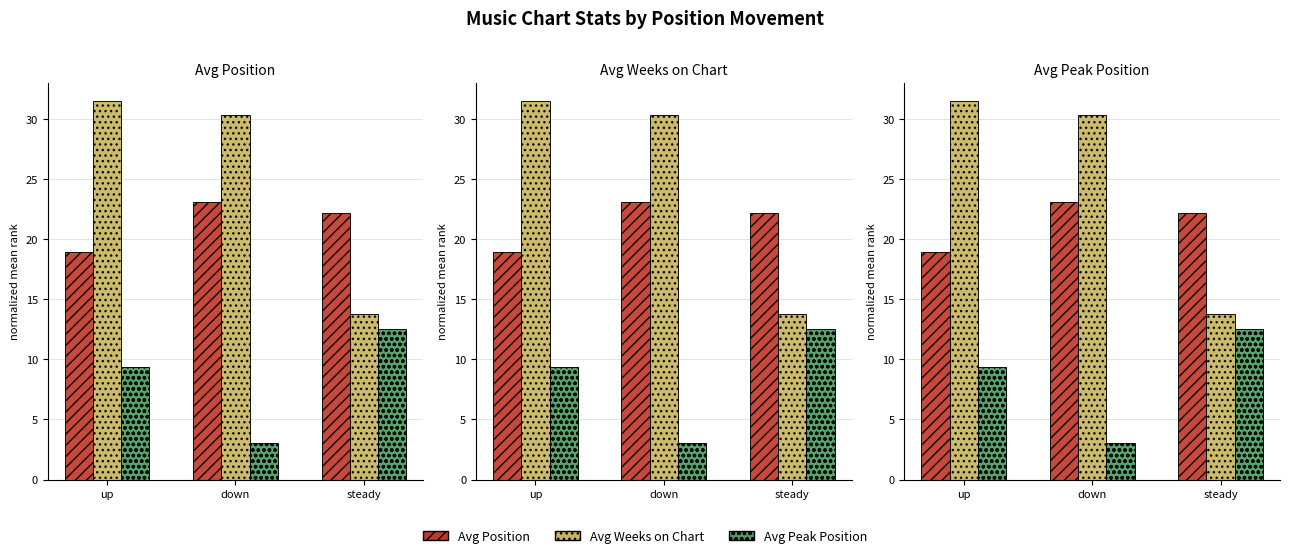

What value does the Avg Peak Position series have at down?

3.0